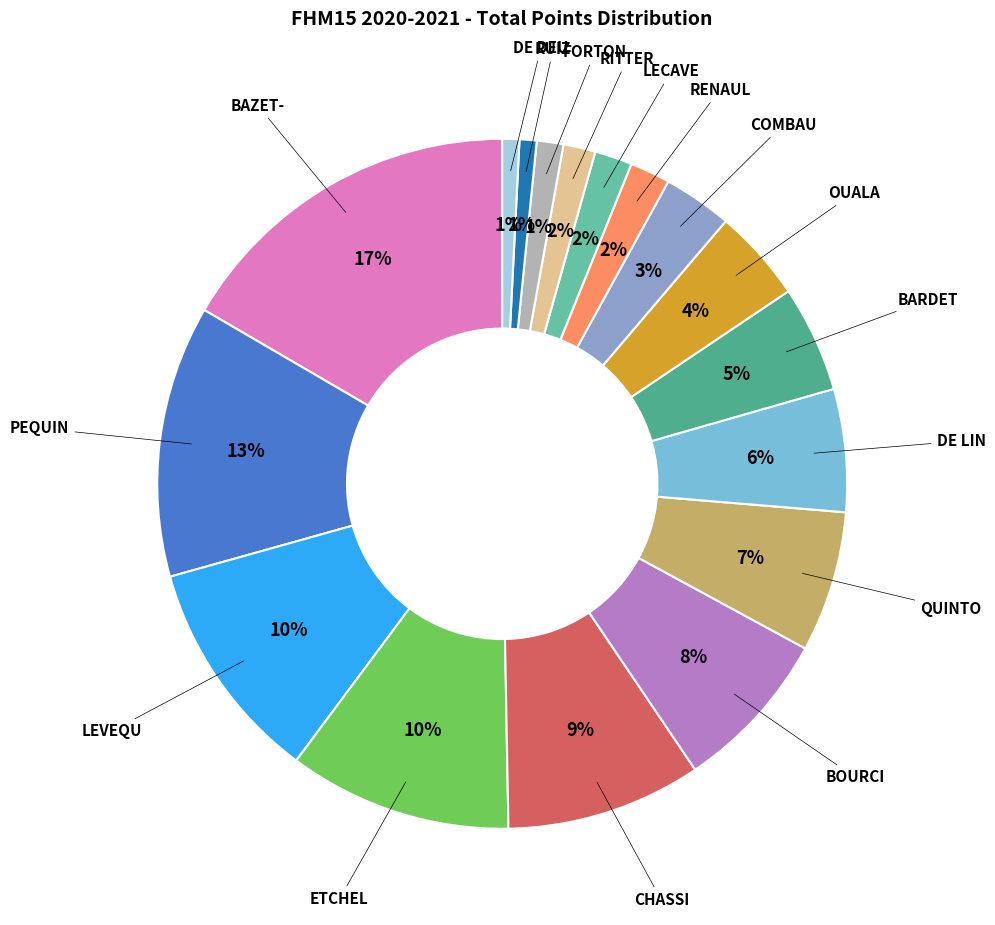

To the nearest percent, what is the difference between the ETCHEL and FORTON slice percentages?

9%